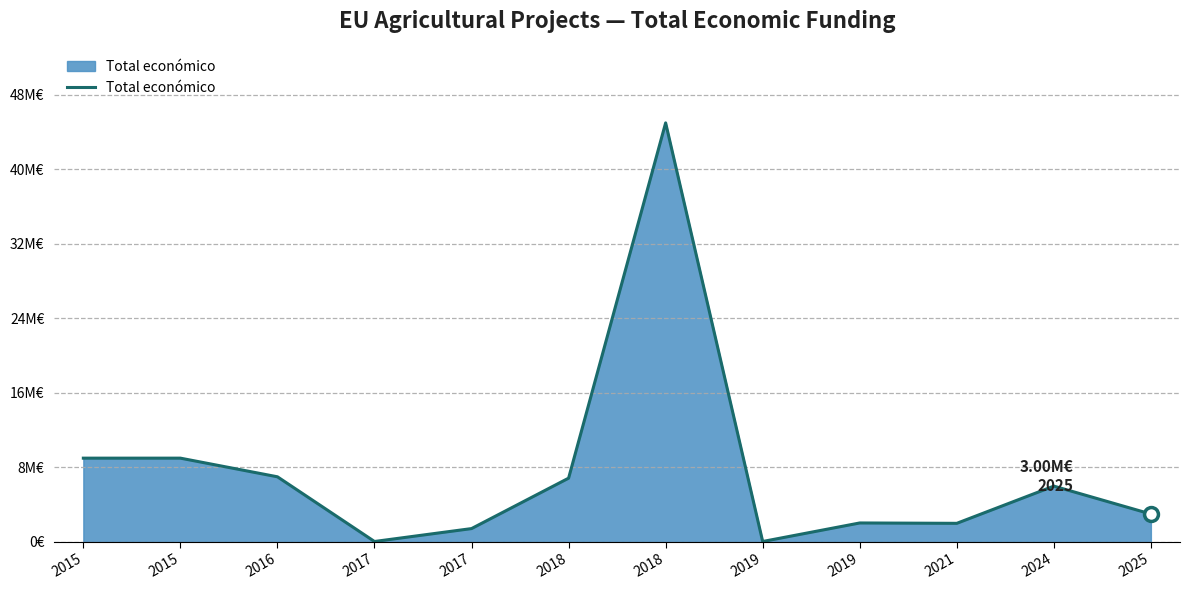

What is the difference between the values at 2024 and 2015?

3001962